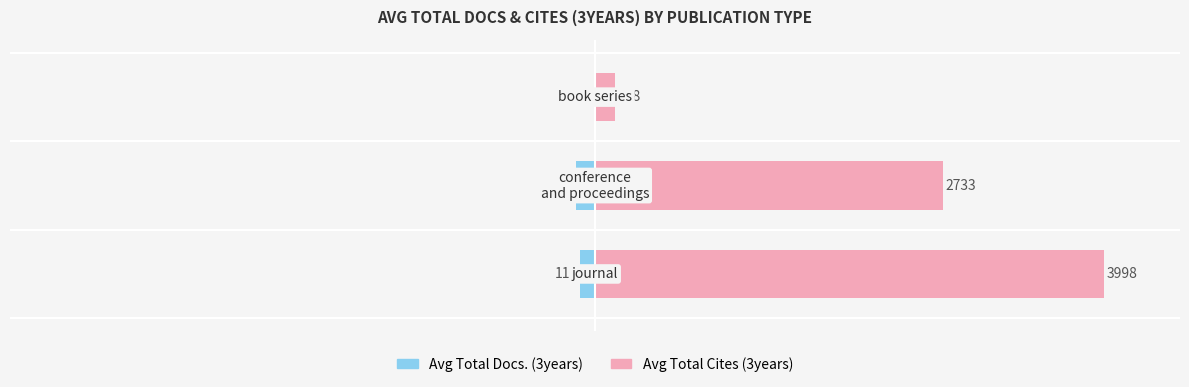

What are all the series names shown in the legend?

Avg Total Docs. (3years), Avg Total Cites (3years)